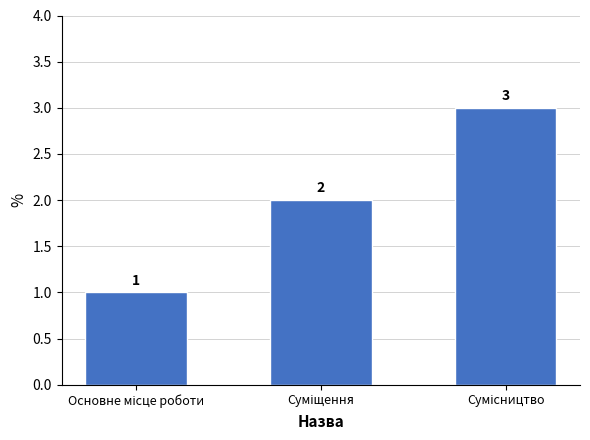

Count the values in the range 1 to 3.

3